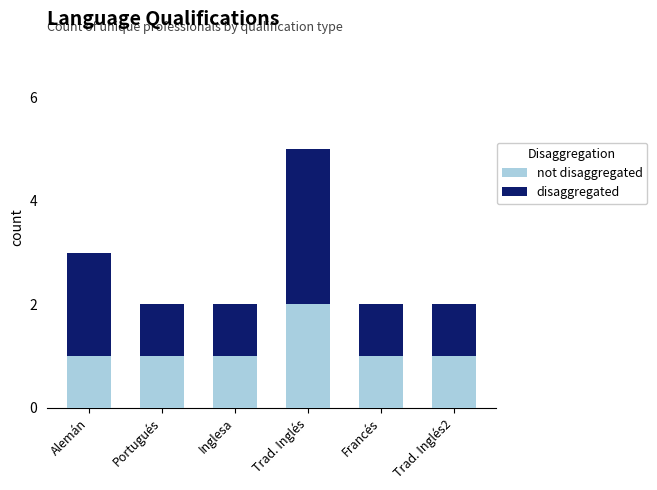

What are all the series names shown in the legend?

not disaggregated, disaggregated